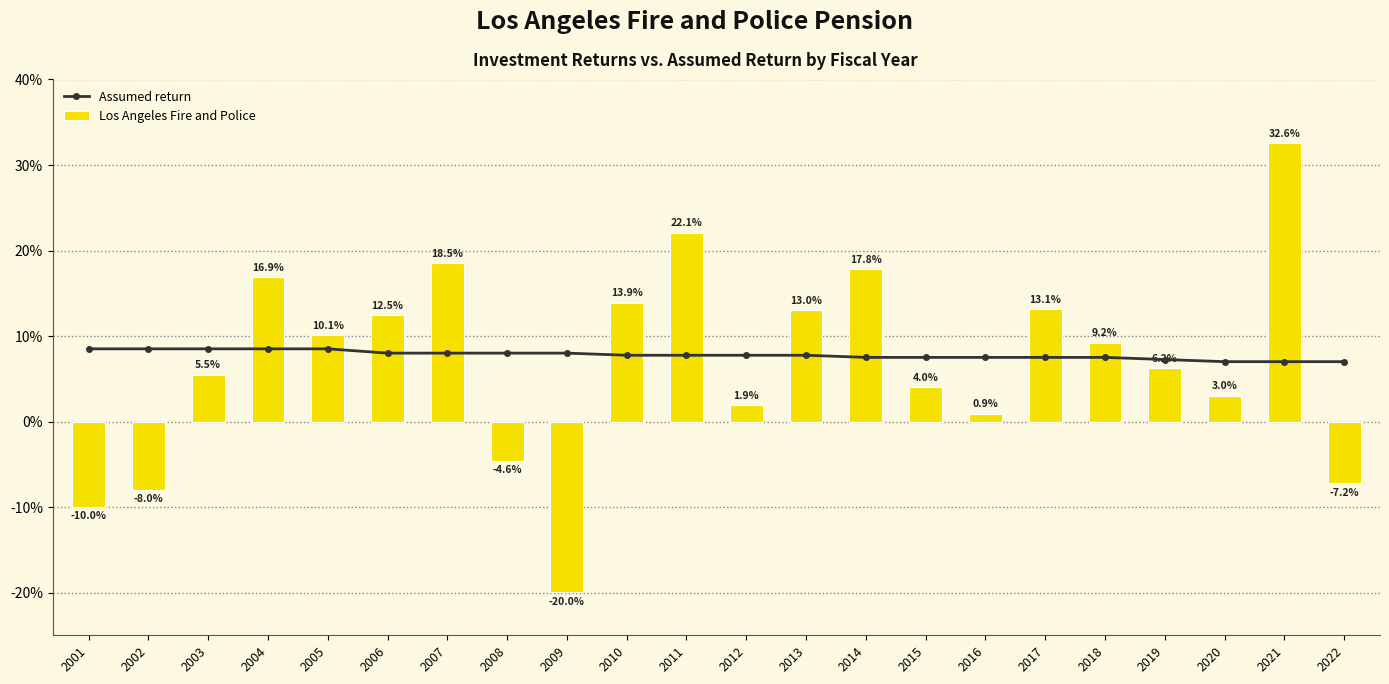

How many data points does each series have?

22